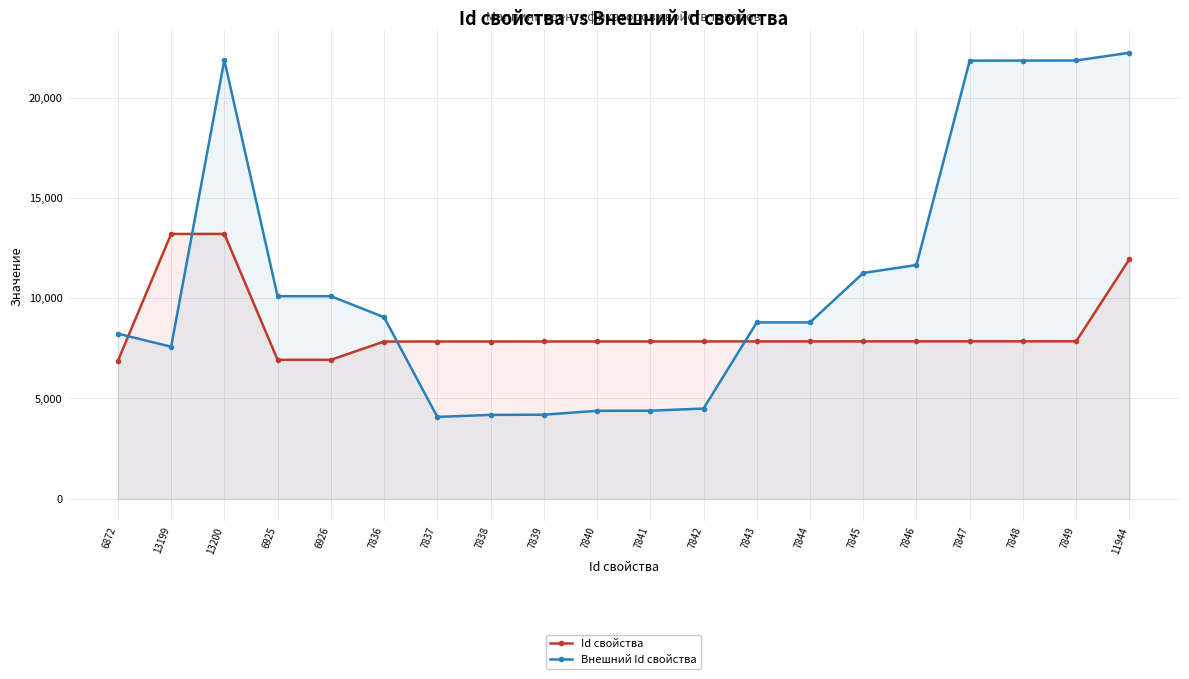

True or false: Внешний Id свойства has a value of 2632 at 7840.

False